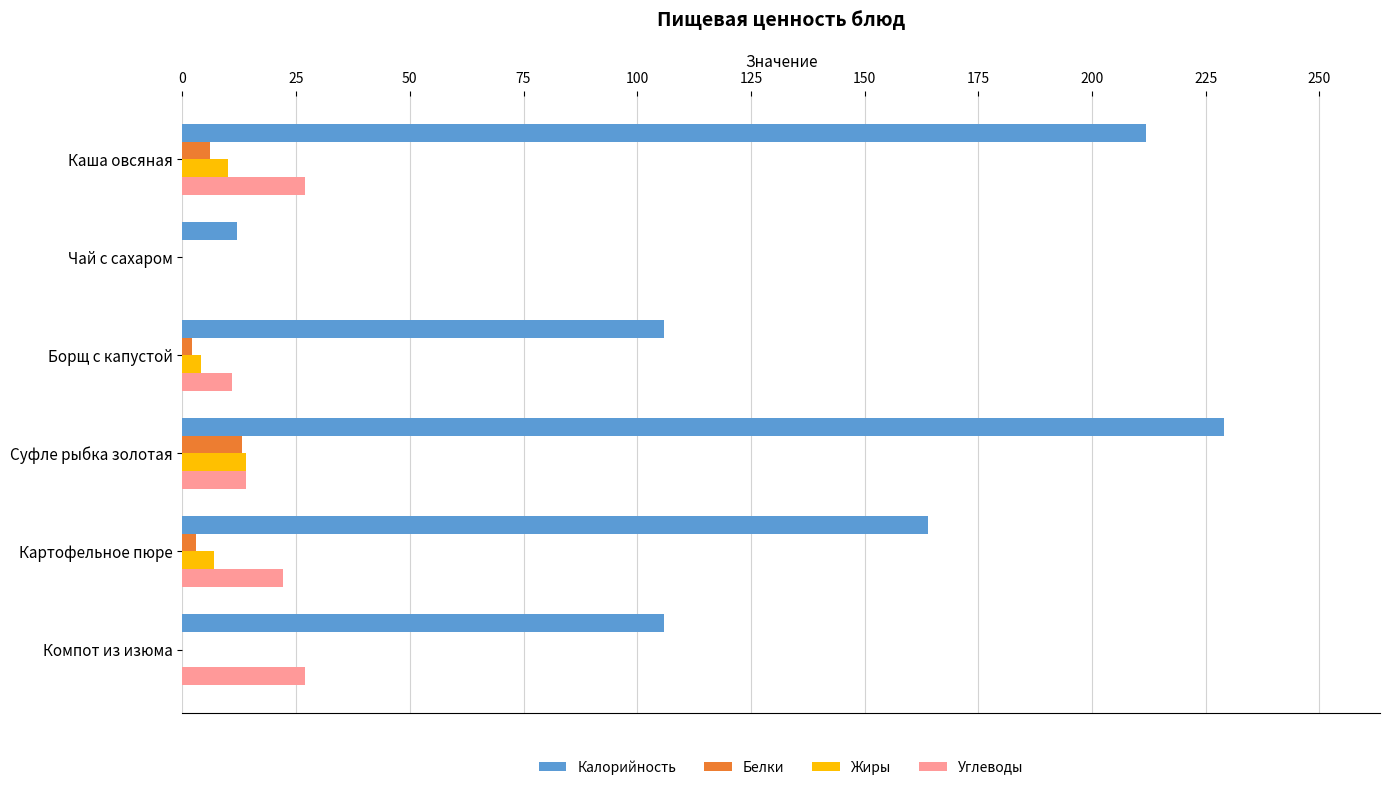

Is the value of Белки at Суфле рыбка золотая greater than the value of Калорийность at Суфле рыбка золотая?

No